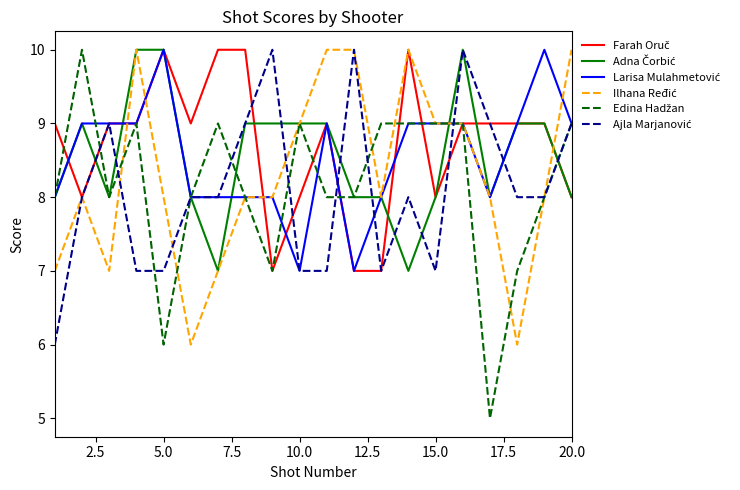

How many lines are shown in the chart?

6